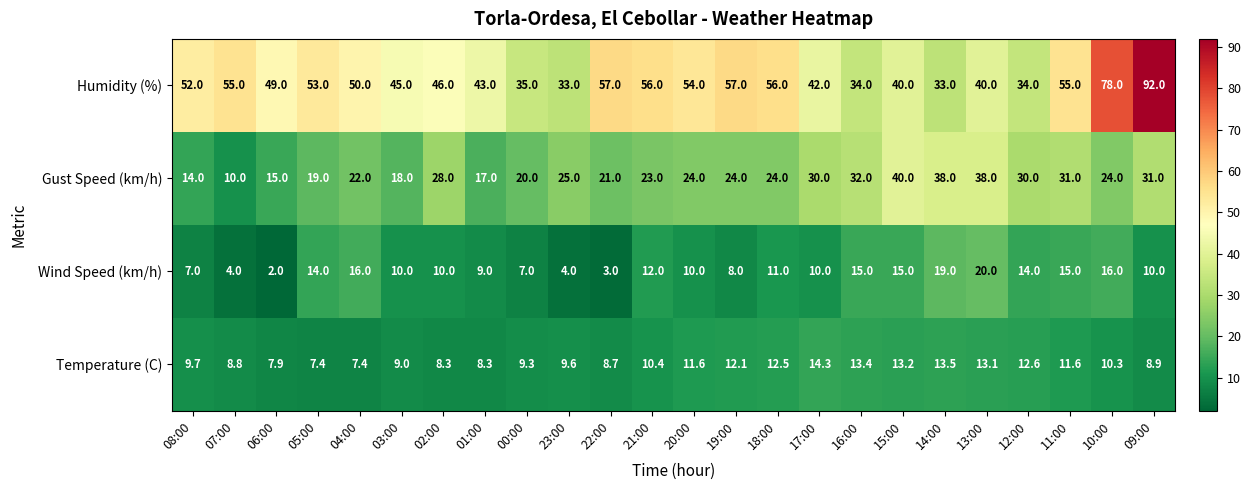

What is the sum of all Humidity (%) values?

1189.0